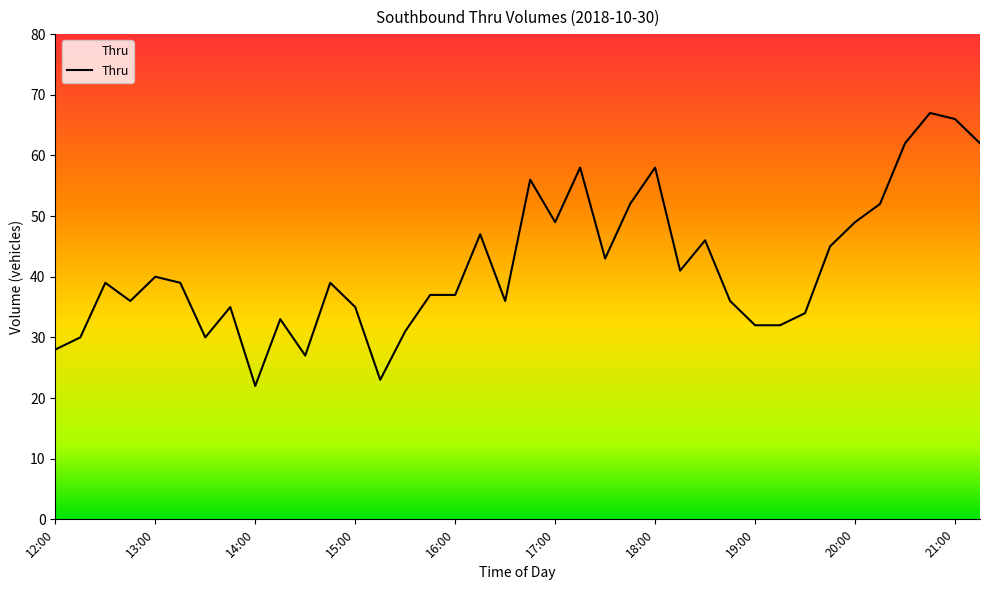

Approximately how many times larger is the value at 19:00 compared to 14:00?

1.5